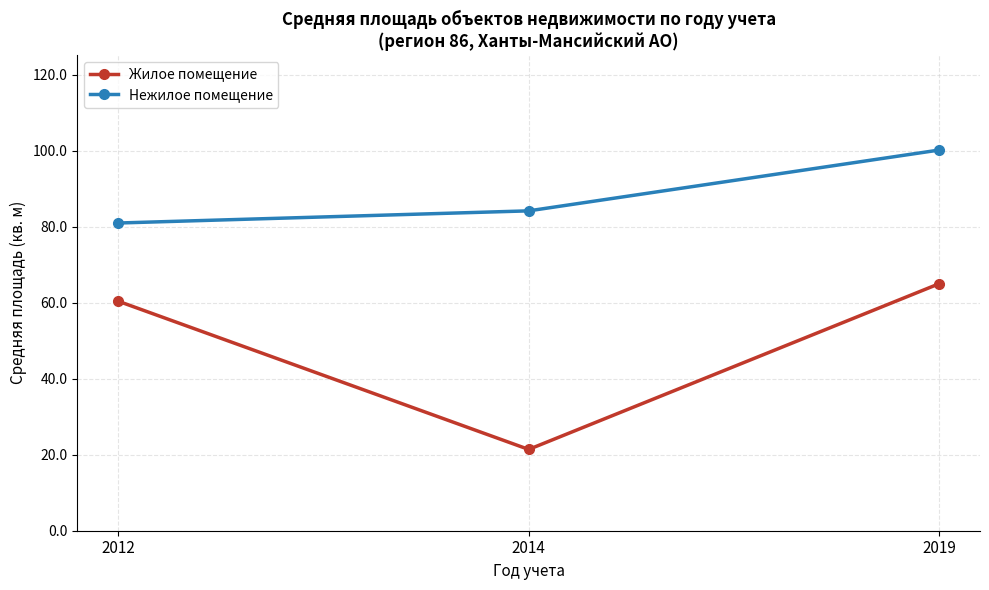

Which series has the widest spread of values?

Жилое помещение